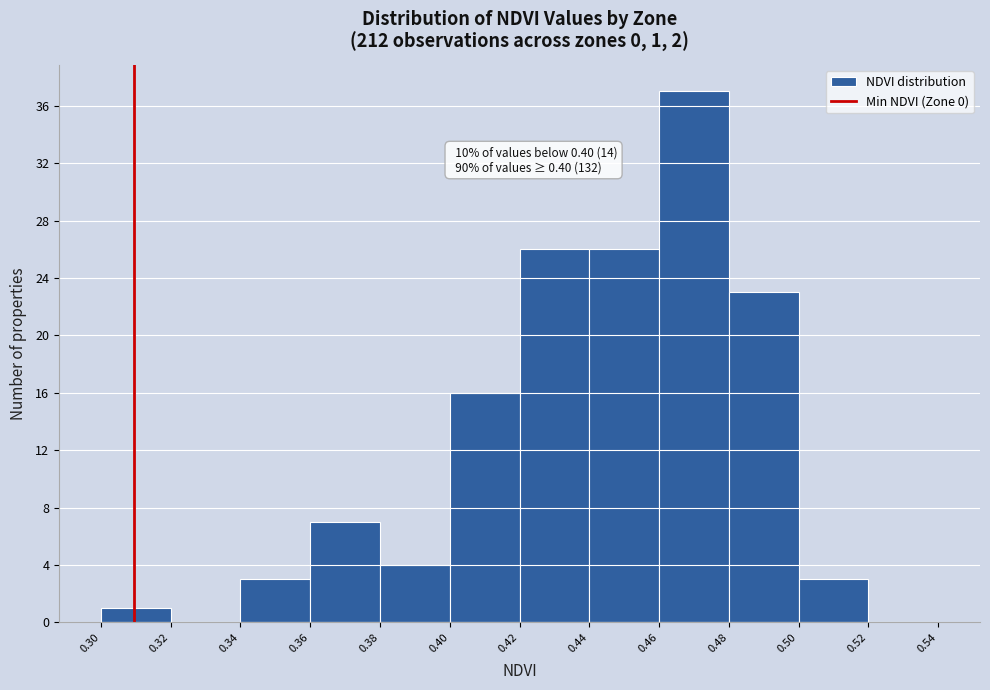

Which range on the x-axis has the tallest bar?

0.46 to 0.48